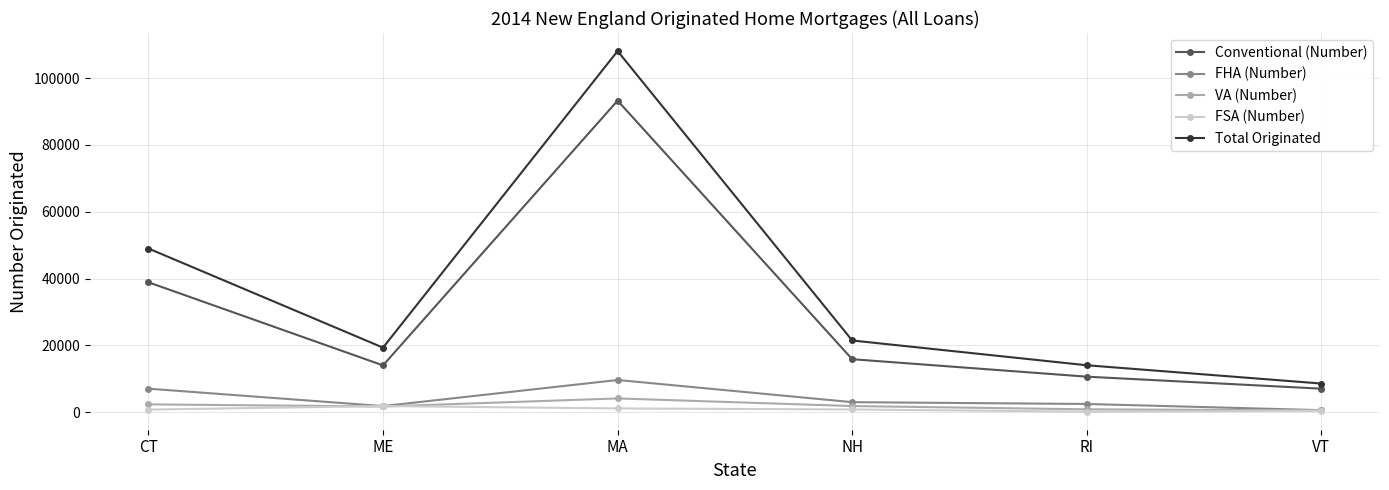

Where is Total Originated nearest to the value 58322?

CT